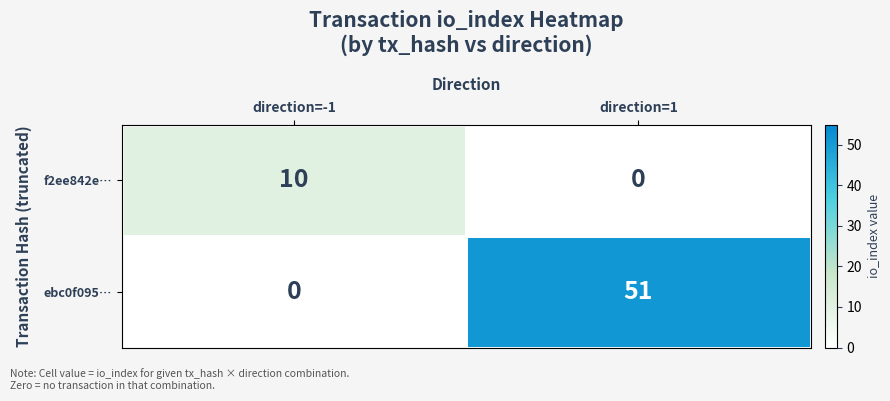

Which series has the largest total across all categories?

ebc0f095…